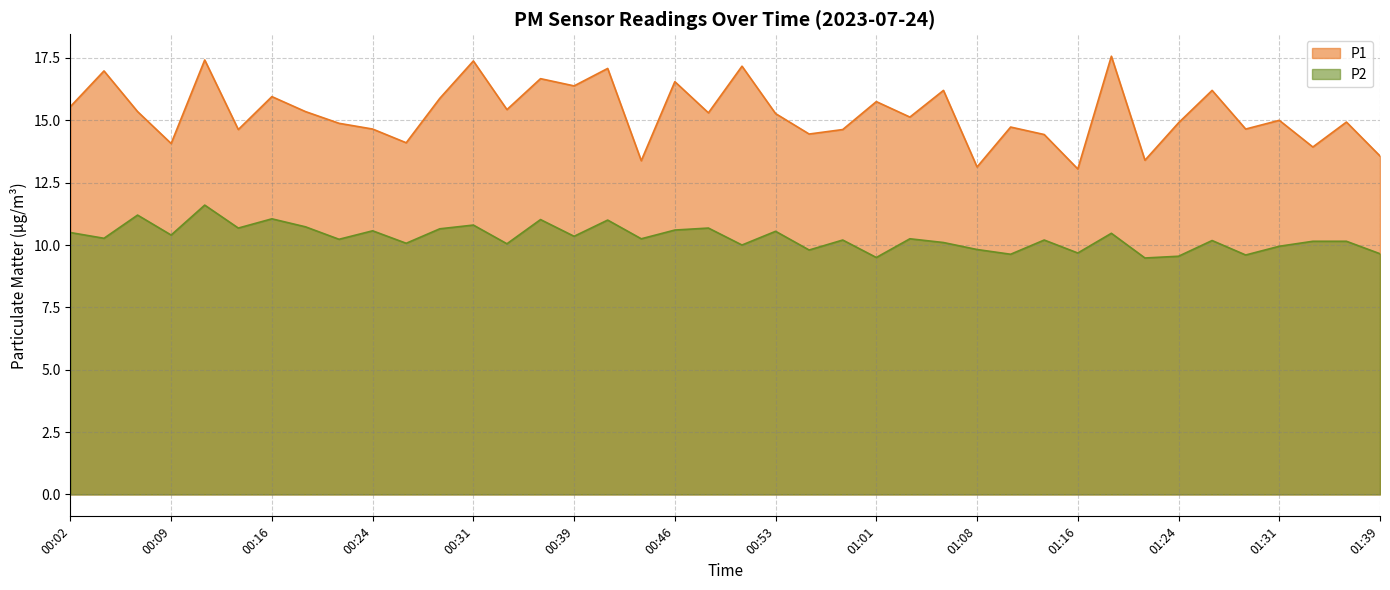

The P2 series shows 5.0 at 01:03. True or false?

False